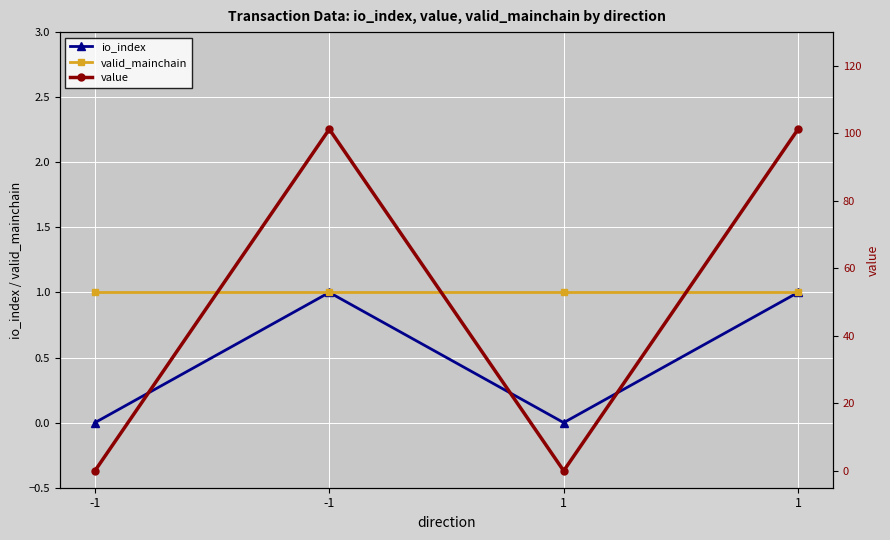

At which category is the sum across all series the highest?

-1